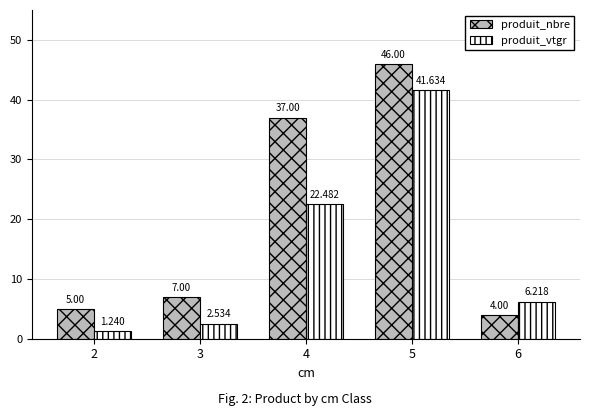

List the labels in order of produit_vtgr value, smallest first.

2, 3, 6, 4, 5